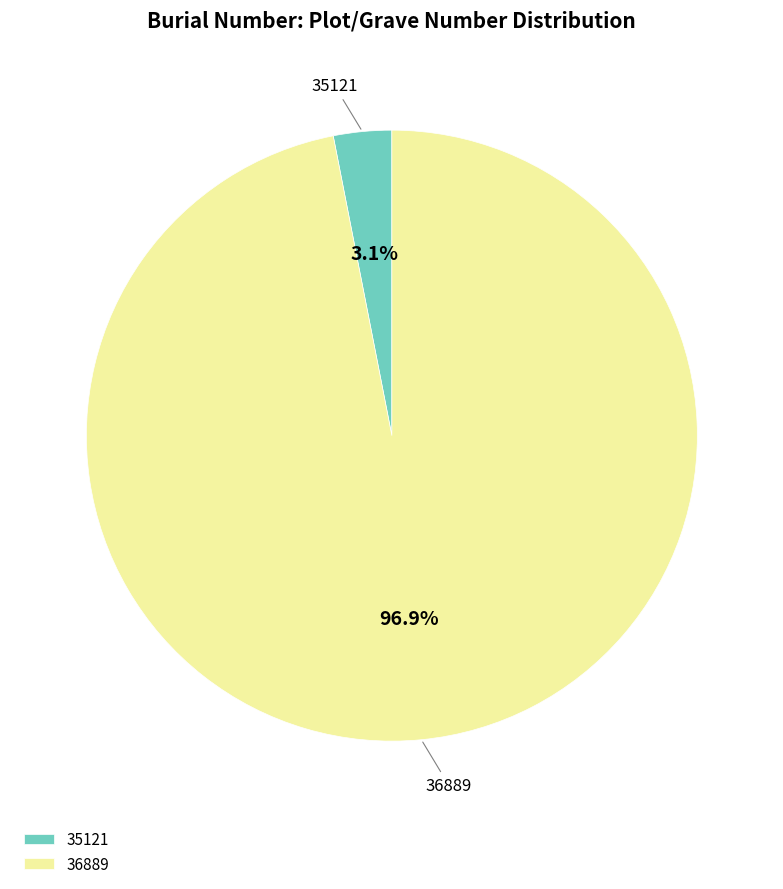

The 35121 slice represents 18% of the pie. True or false?

False